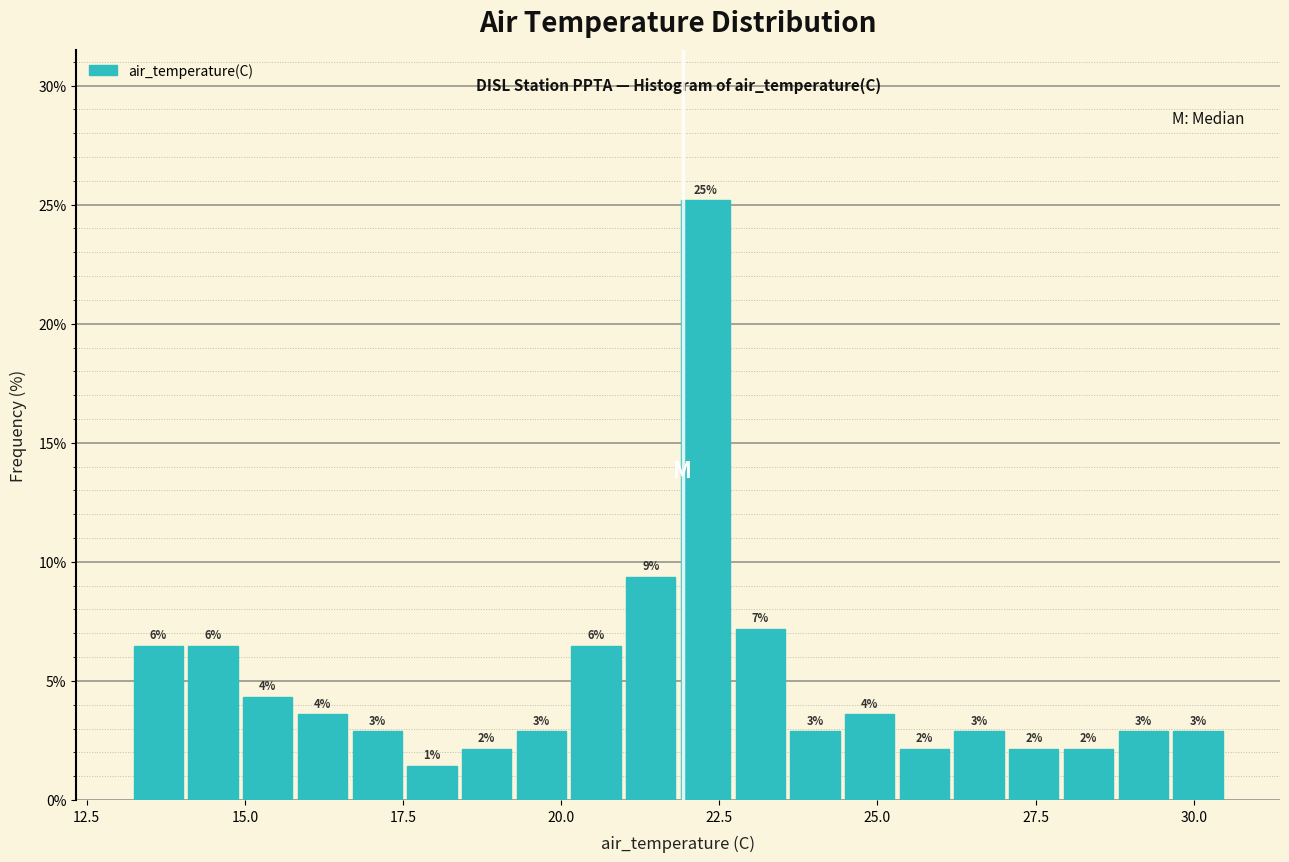

Read against the x-axis, roughly where is the centre of the tallest bar?

22.5